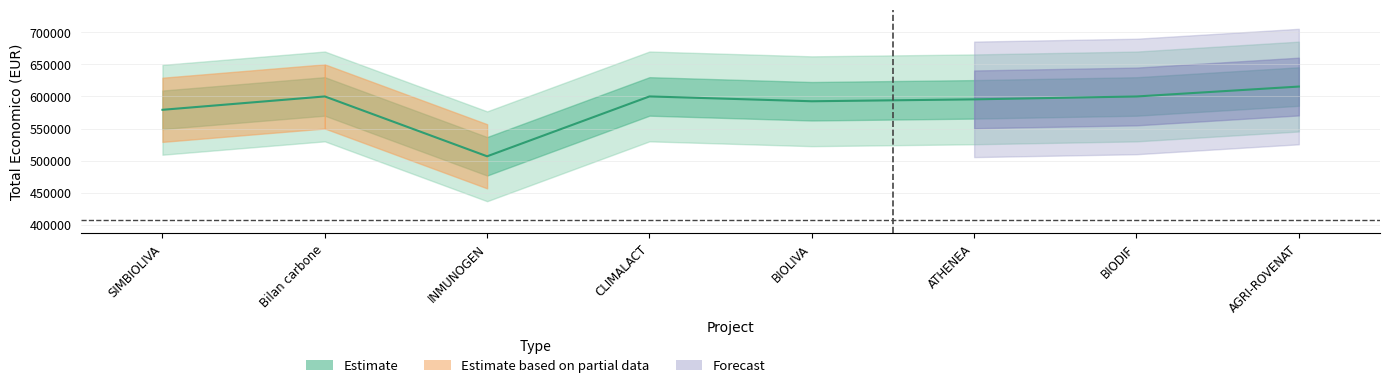

At which label does the data first exceed 599927?

Bilan carbone